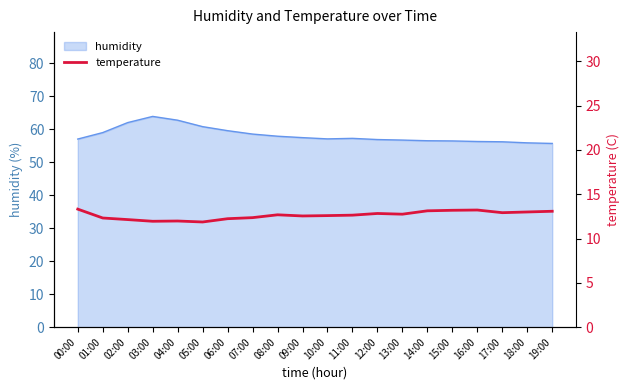

What is the difference between the values at 15:00 and 11:00?

0.5